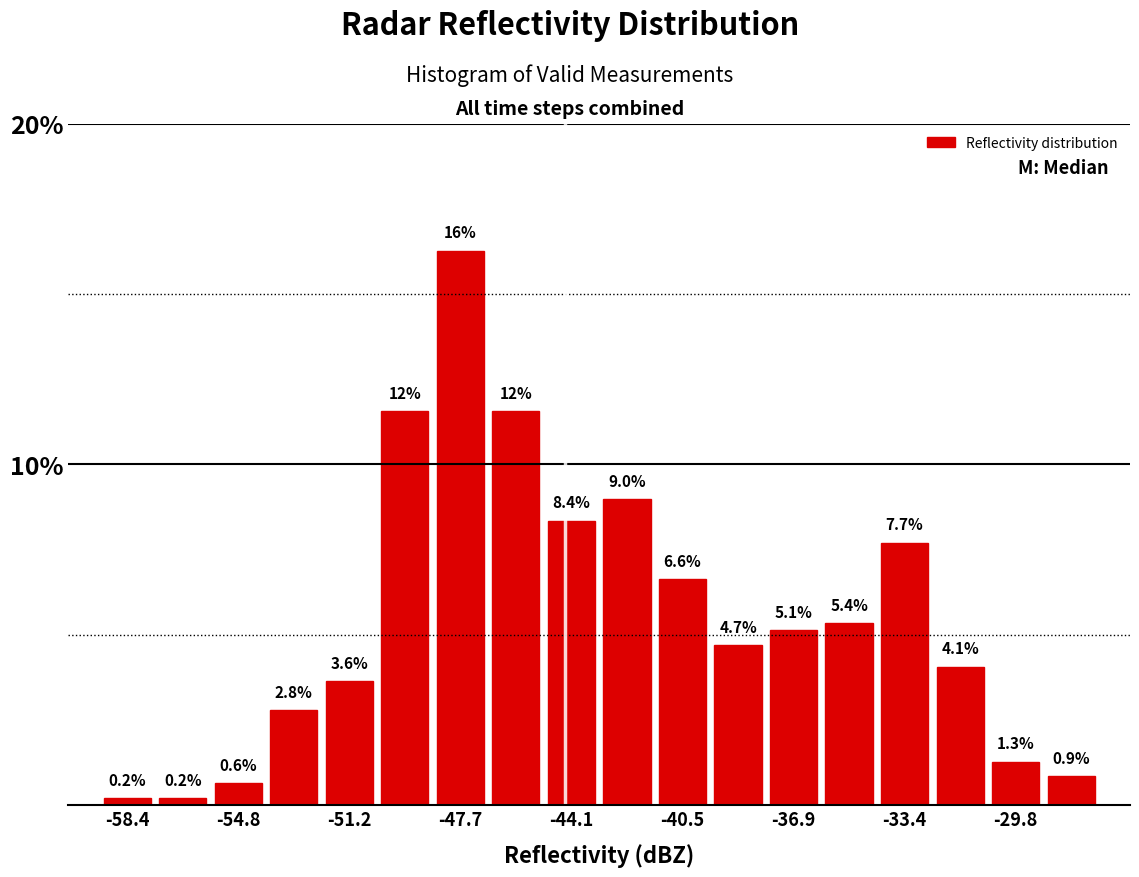

Around what value on the x-axis is the tallest bar? Give the approximate position of its centre, as read against the axis.

-47.5